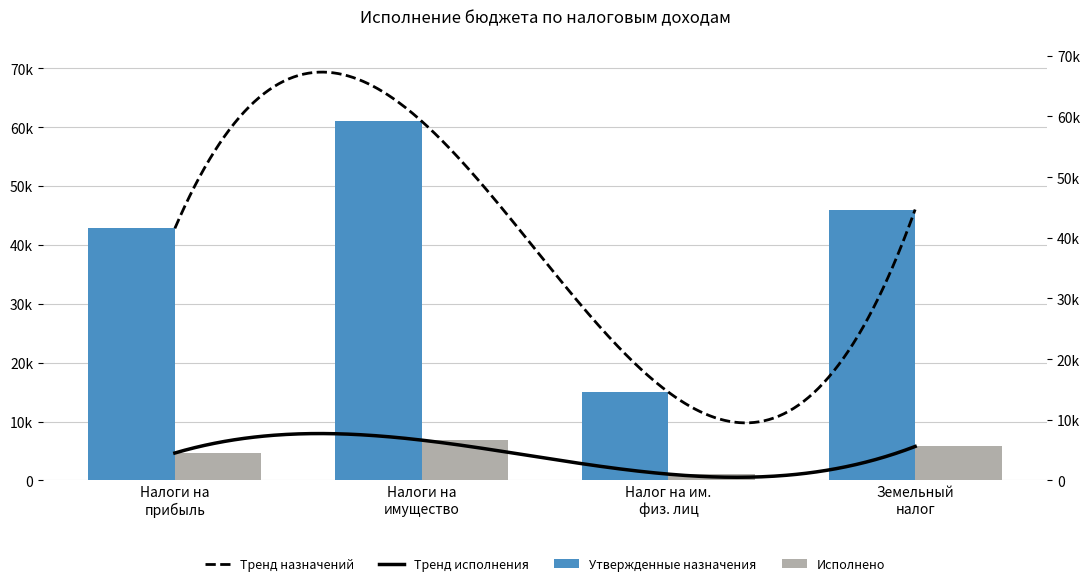

What is the total value across all series at Налоги на прибыль?

47465.2